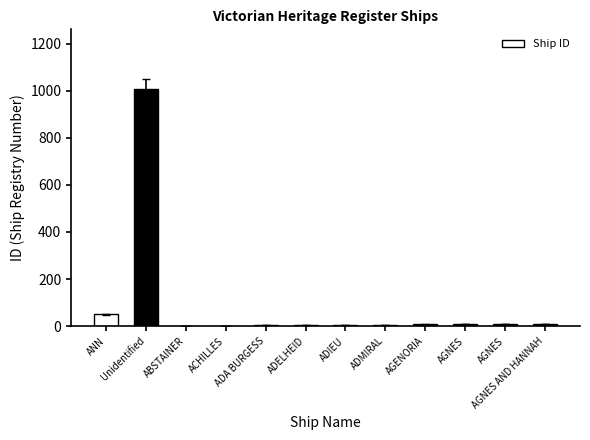

Reading right to left, list all the values displayed in this chart.

AGNES AND HANNAH=10	AGNES=9	AGNES=8	AGENORIA=7	ADMIRAL=6	ADIEU=5	ADELHEID=4	ADA BURGESS=3	ACHILLES=2	ABSTAINER=1	Unidentified=1009	ANN=51